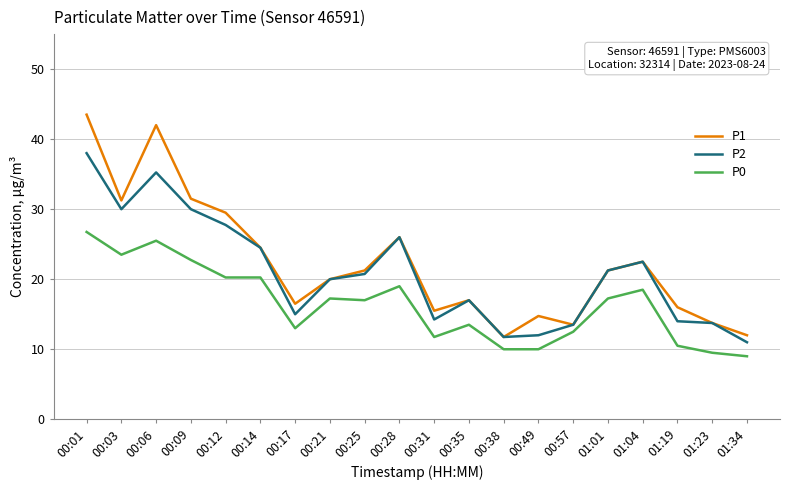

How many values in the P1 series are below 21?

10